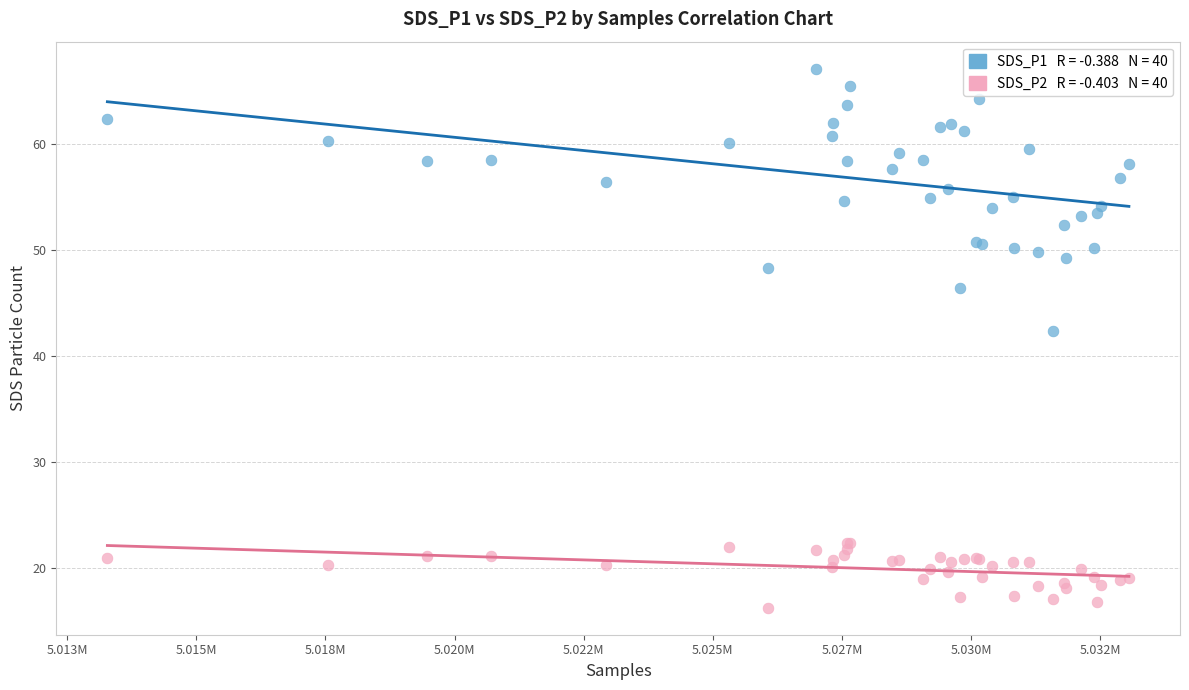

Across all series, what Y value is closest to 41?

42.4